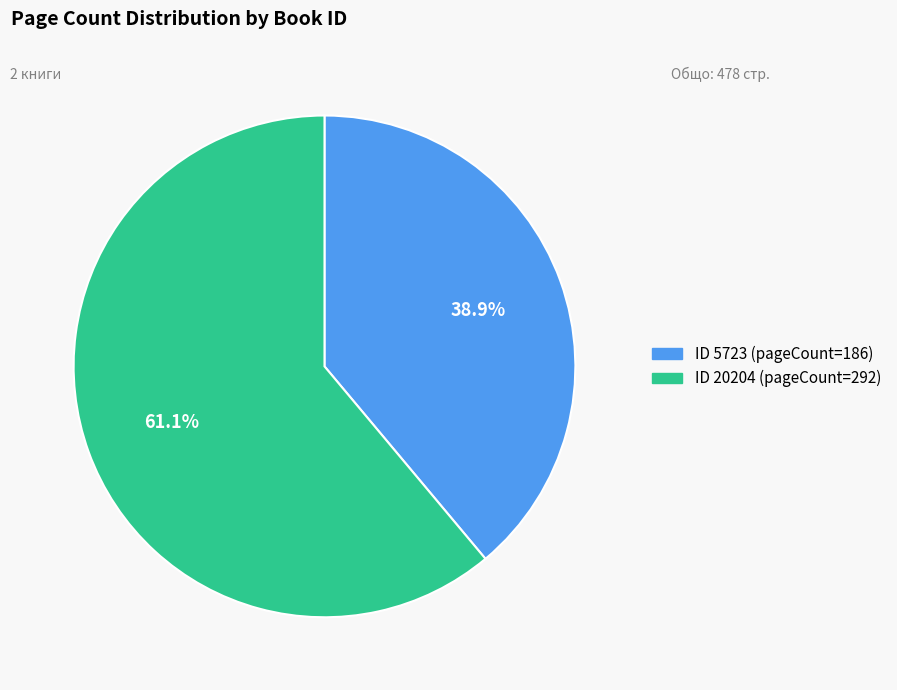

Is there a majority slice in this chart?

Yes